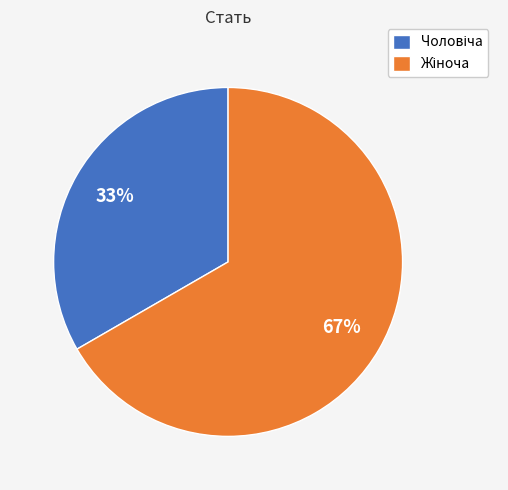

Count the number of slices in the pie.

2